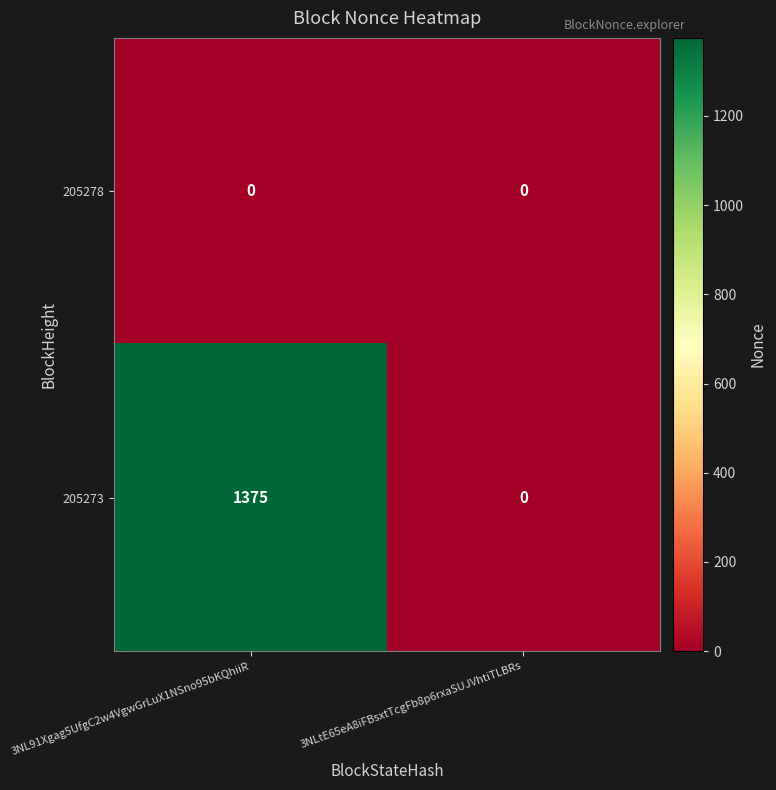

What value does the 205273 series have at 3NL91Xgag5UfgC2w4VgwGrLuX1NSno95bKQhiiR?

1375